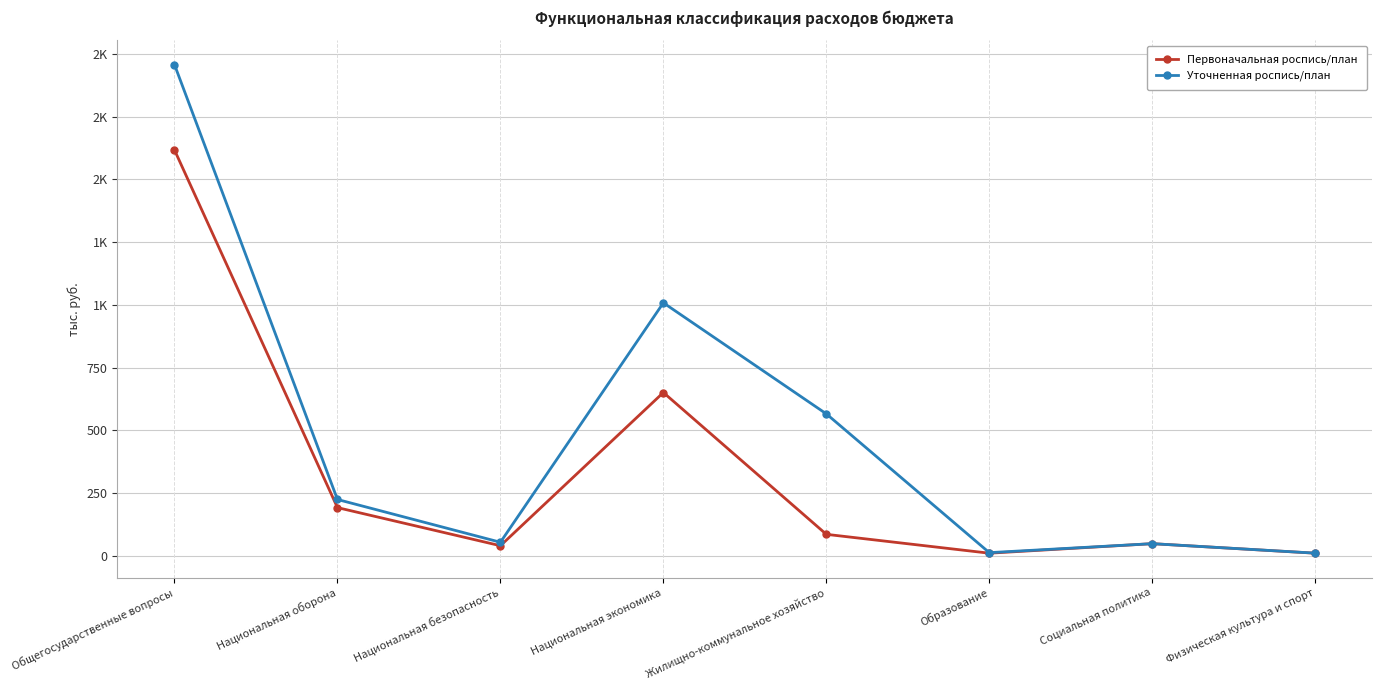

What are all the series names shown in the legend?

Первоначальная роспись/план, Уточненная роспись/план